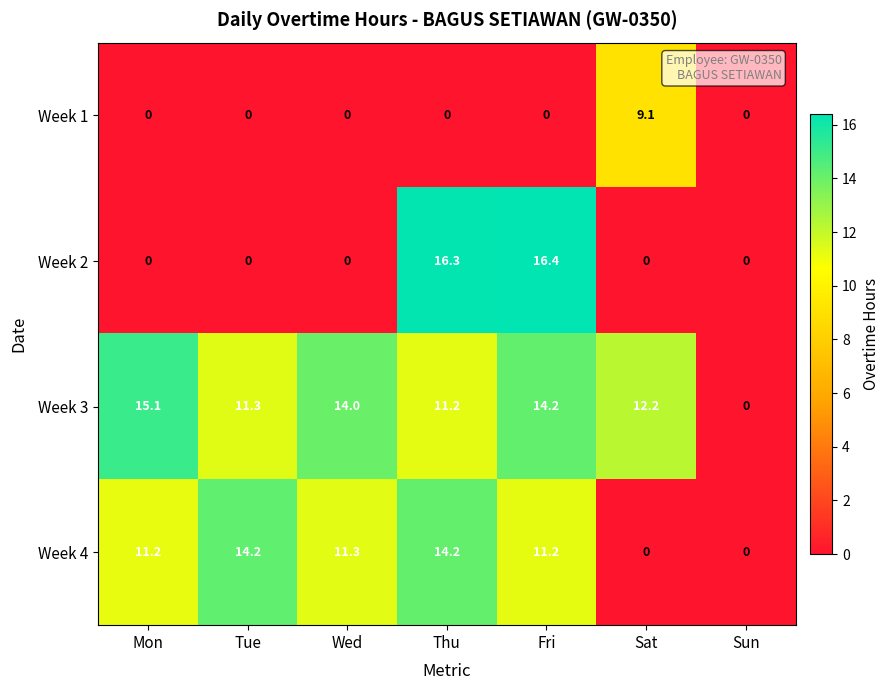

What is the difference between the second highest and minimum values in the Week 2 series?

16.3